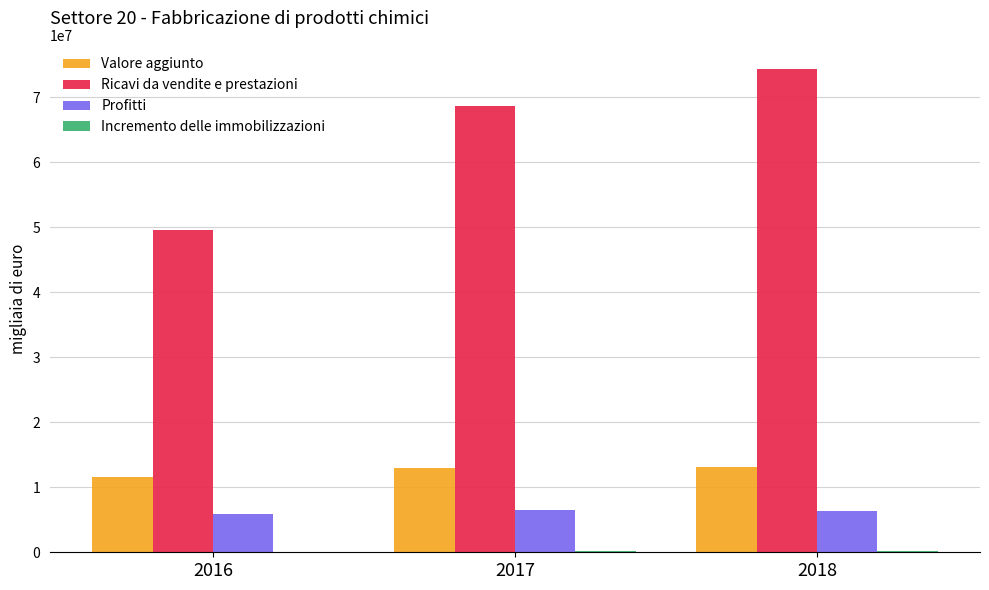

How many categories are shown in the chart?

3